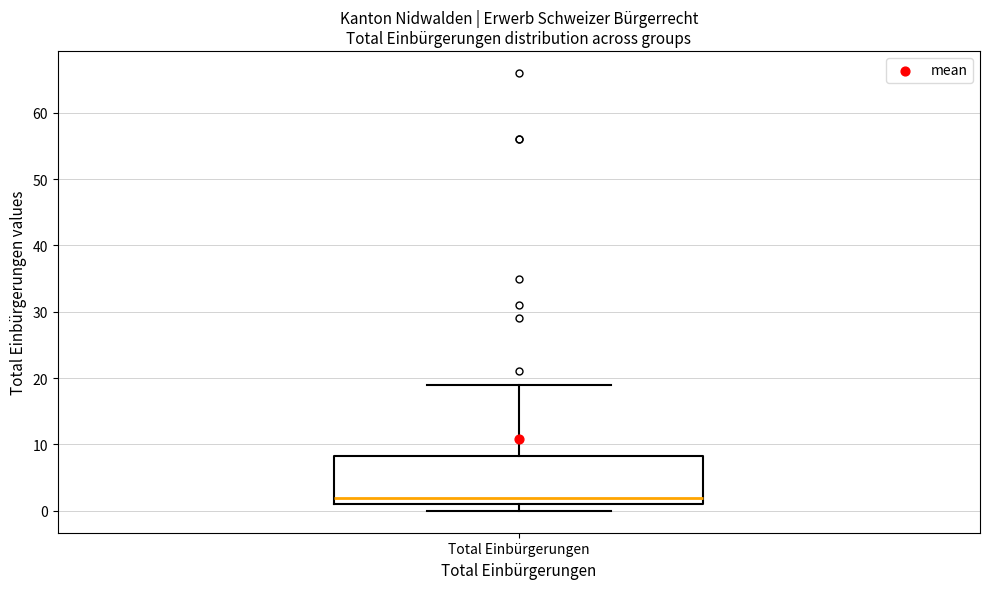

Where does the median line of the box for Total Einbürgerungen sit on the y-axis? The values are not printed on the chart, so give them approximately, as read against the axis.

2